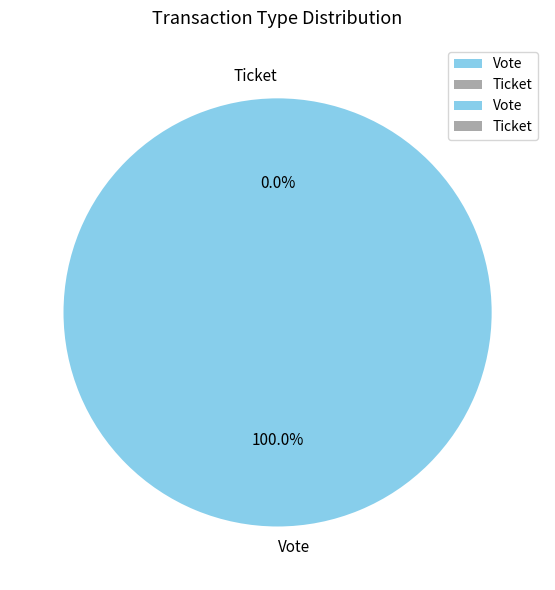

Count the number of slices in the pie.

2